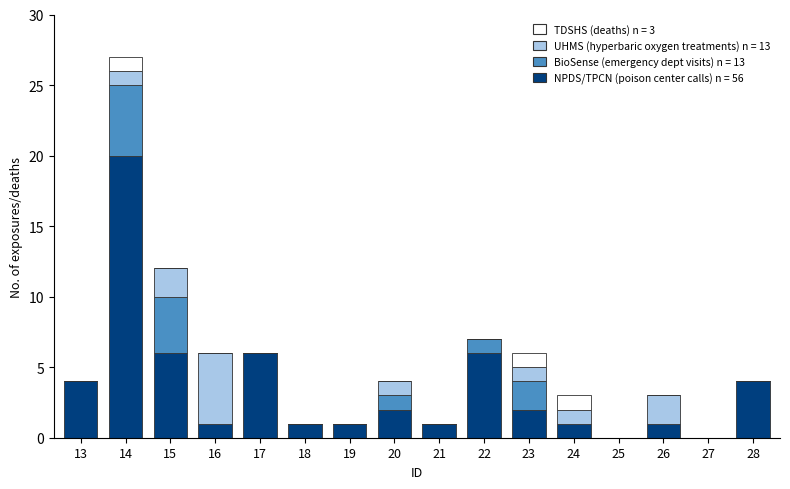

What is the total value across all series at 17?

6